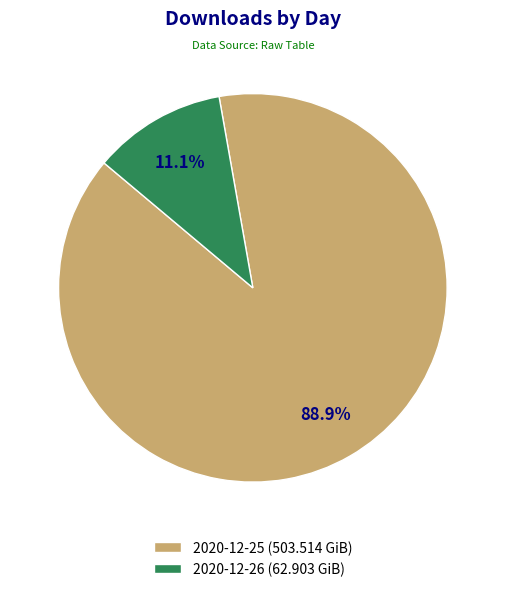

What portion of the pie excludes 2020-12-26?

88.9%